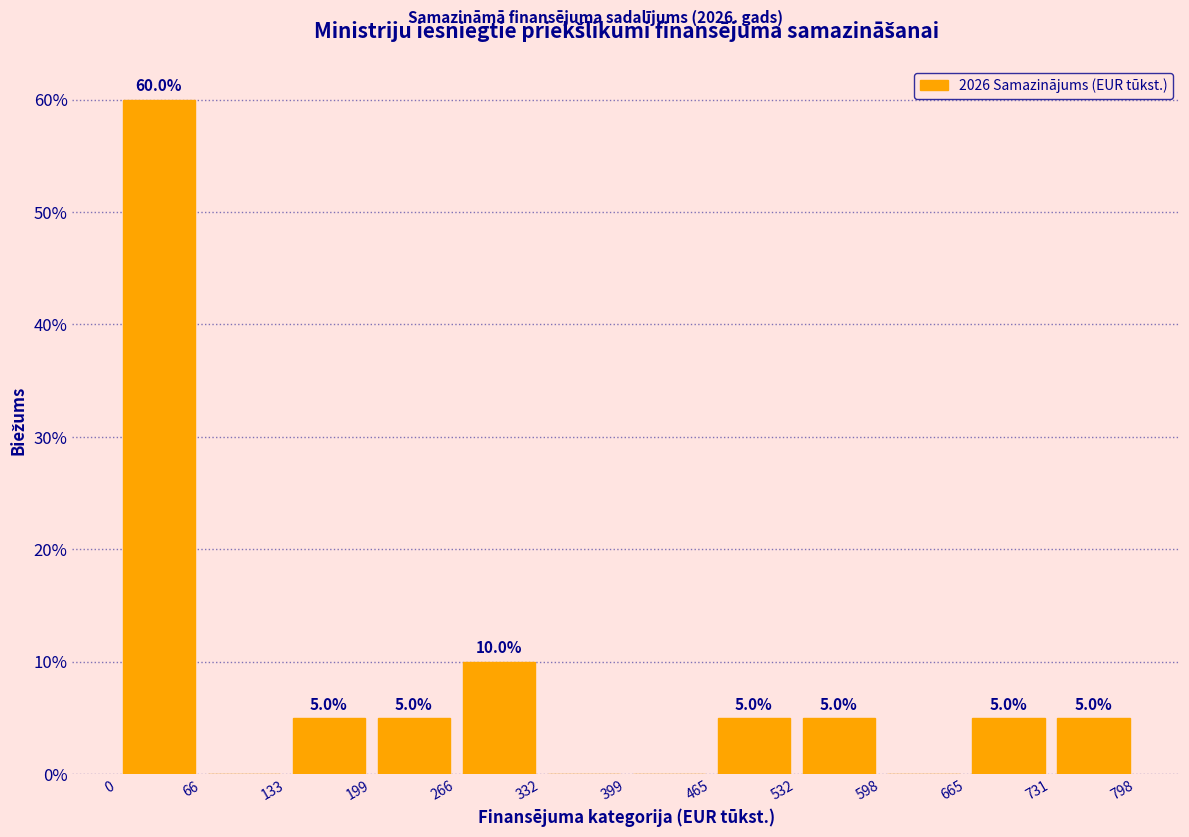

Which range on the x-axis has the tallest bar?

0 to 66